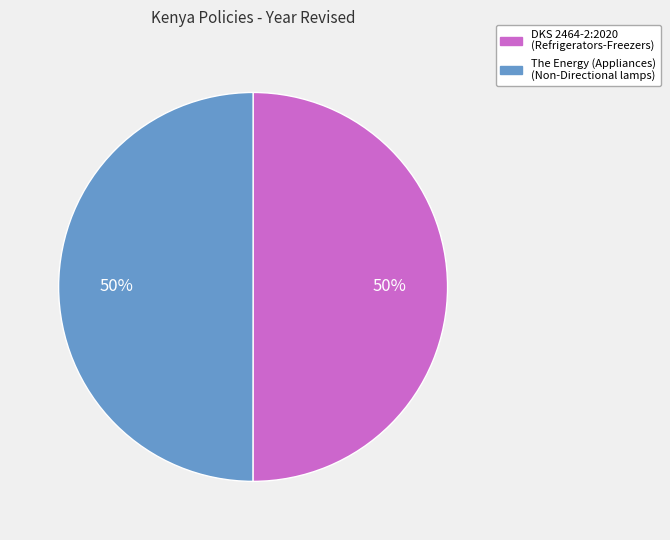

True or false: The Energy (Appliances) (Non-Directional lamps) accounts for 60% of the total.

False